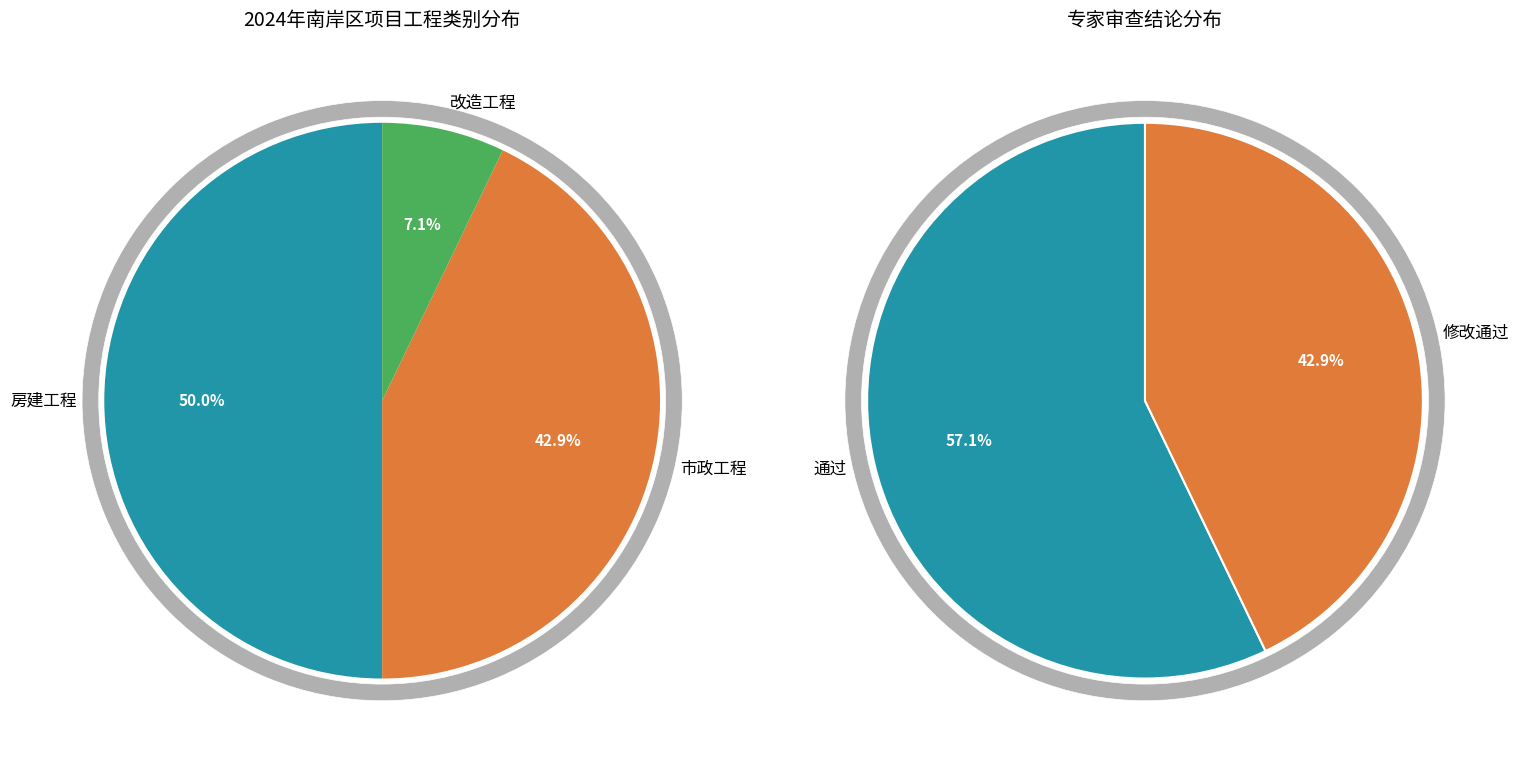

Is there any slice that represents more than half of the pie?

No